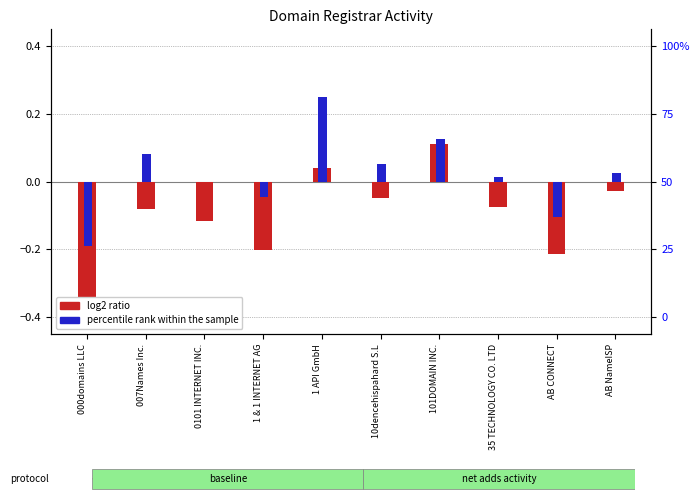

Are the bars grouped side by side (vs. stacked)?

Yes